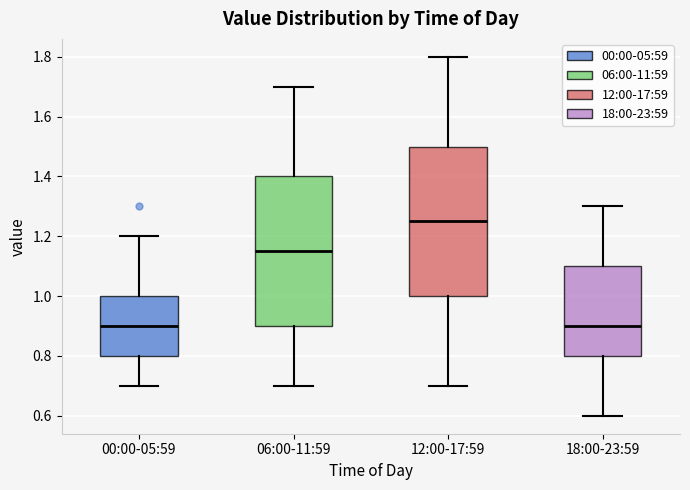

Reading left to right, transcribe this box plot: for each box, give where its median line is, the range the box spans, and where its two whiskers end, as read against the y-axis. The values are not printed on the chart, so give them approximately, as read against the axis.

00:00-05:59: median 0.90, box 0.80 to 1.00, whiskers 0.70 to 1.20
06:00-11:59: median 1.16, box 0.90 to 1.40, whiskers 0.70 to 1.70
12:00-17:59: median 1.26, box 1.00 to 1.50, whiskers 0.70 to 1.80
18:00-23:59: median 0.90, box 0.80 to 1.10, whiskers 0.60 to 1.30